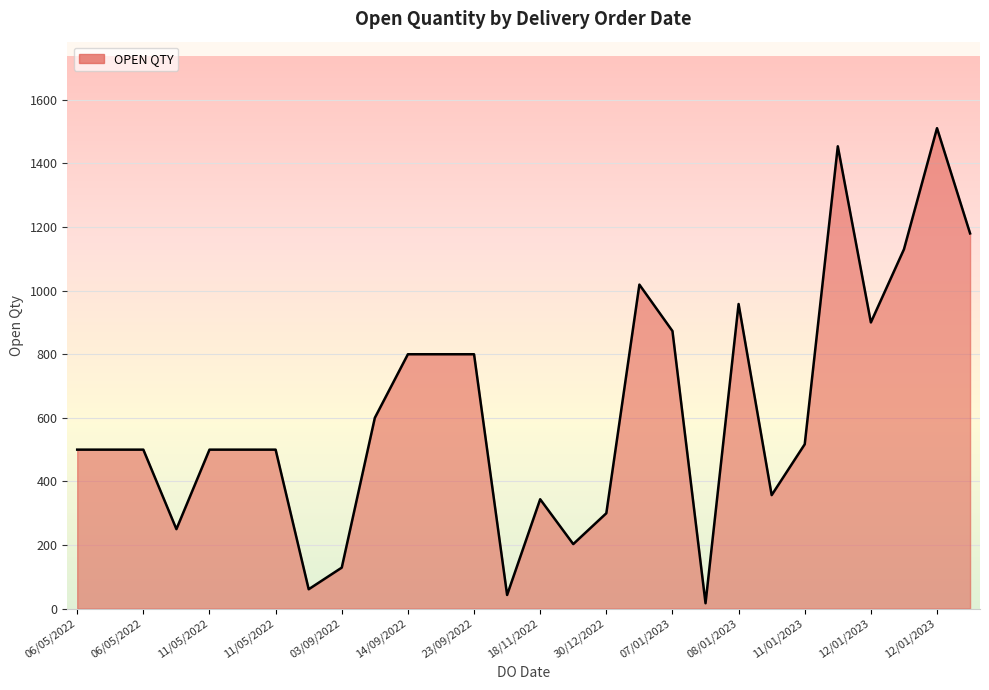

What is the difference between the second highest and second lowest values?

1411